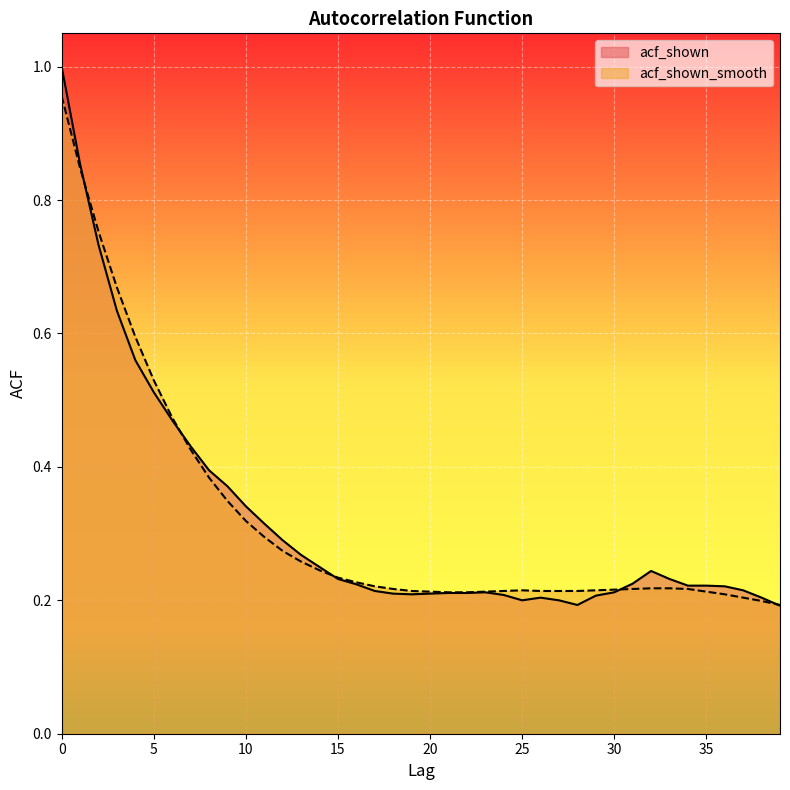

What is the average value of the acf_shown_smooth series?

0.3